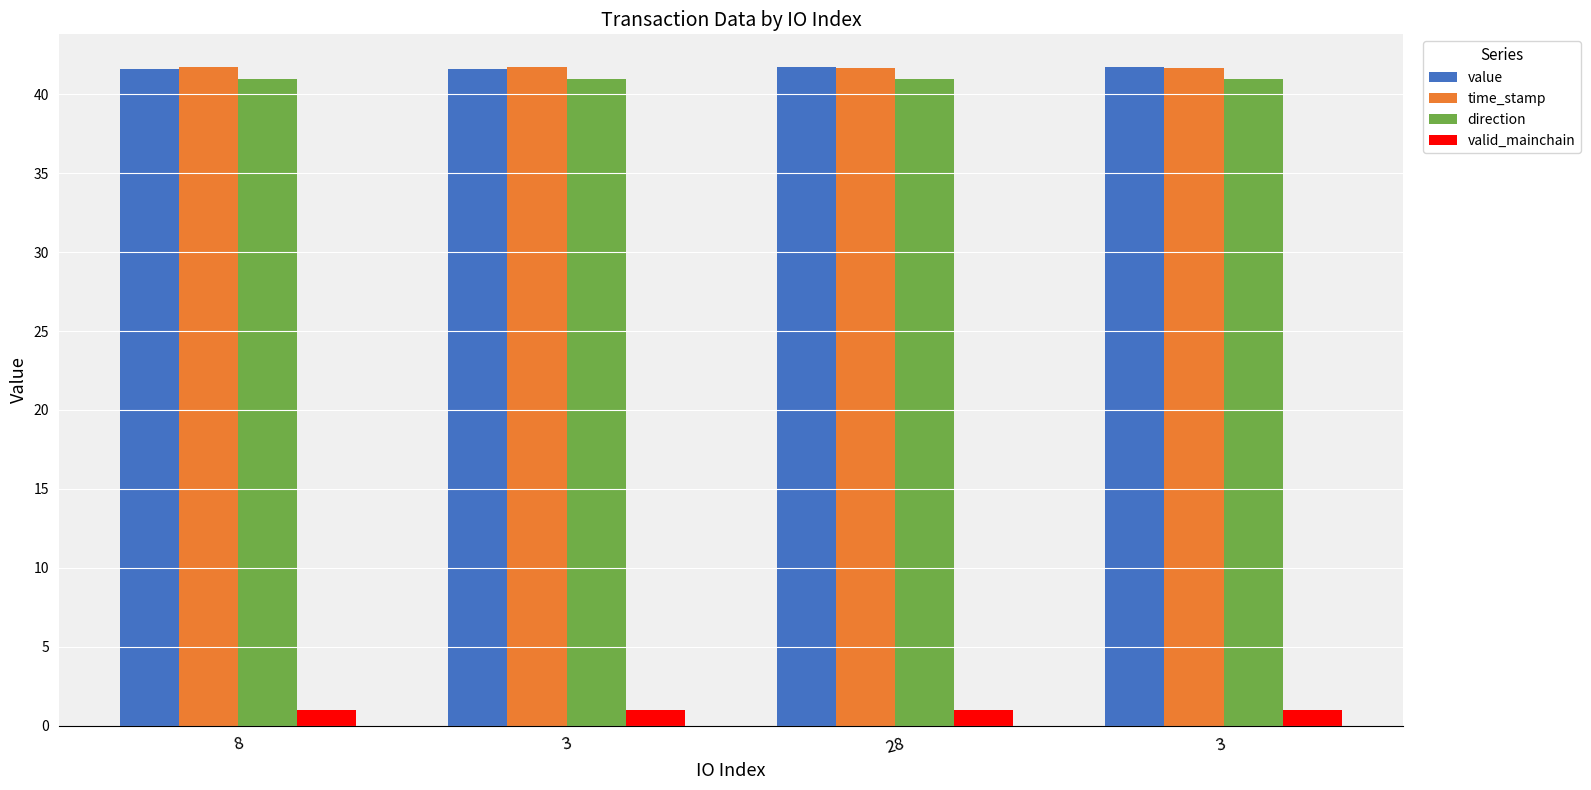

The value of value at 3  is 41.7. True or false?

True